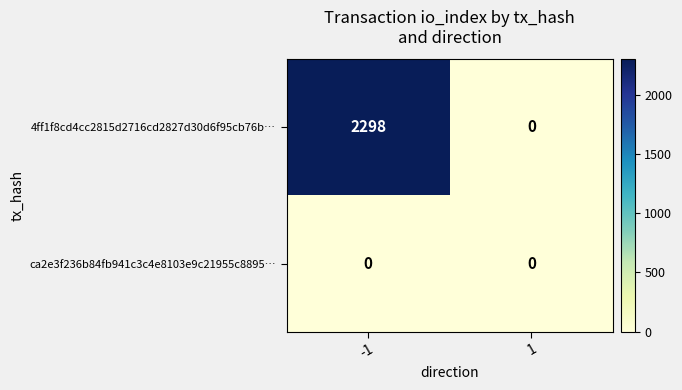

Reading left to right, list all the values displayed in this chart.

4ff1f8cd4cc2815d2716cd2827d30d6f95cb76b…: -1=2298	1=0
ca2e3f236b84fb941c3c4e8103e9c21955c8895…: -1=0	1=0